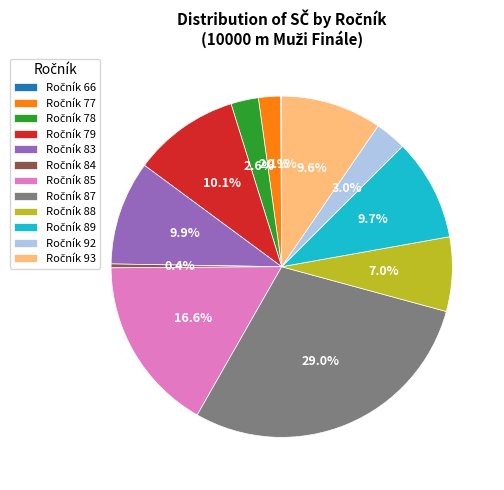

Is there any slice that represents more than half of the pie?

No